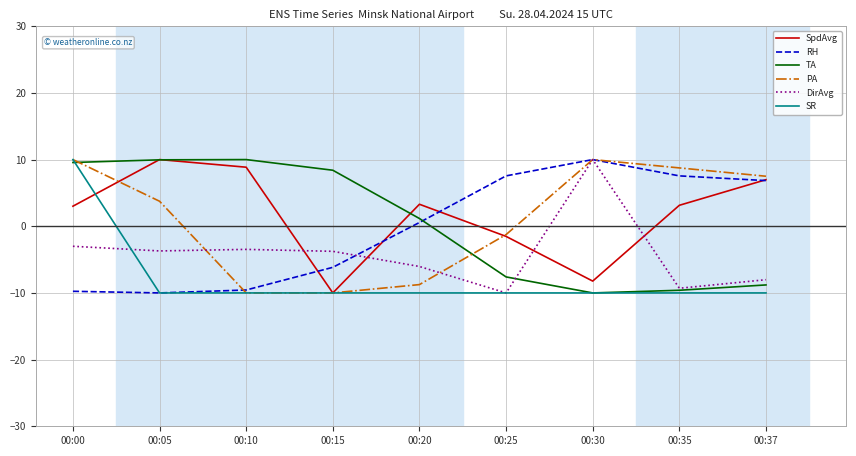

Between which two adjacent categories do SpdAvg and DirAvg first intersect?

00:10 and 00:15